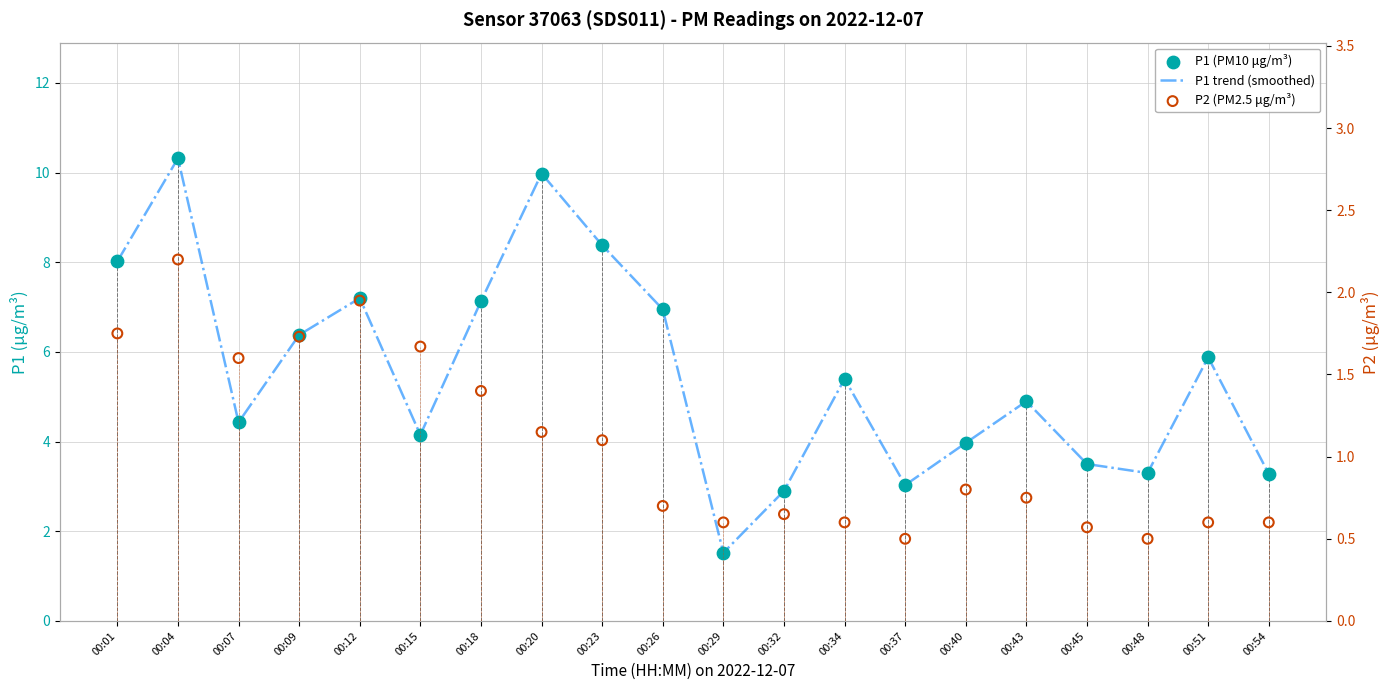

What are all the series names shown in the legend?

P1 trend (smoothed), P1 (PM10 μg/m³), P2 (PM2.5 μg/m³)